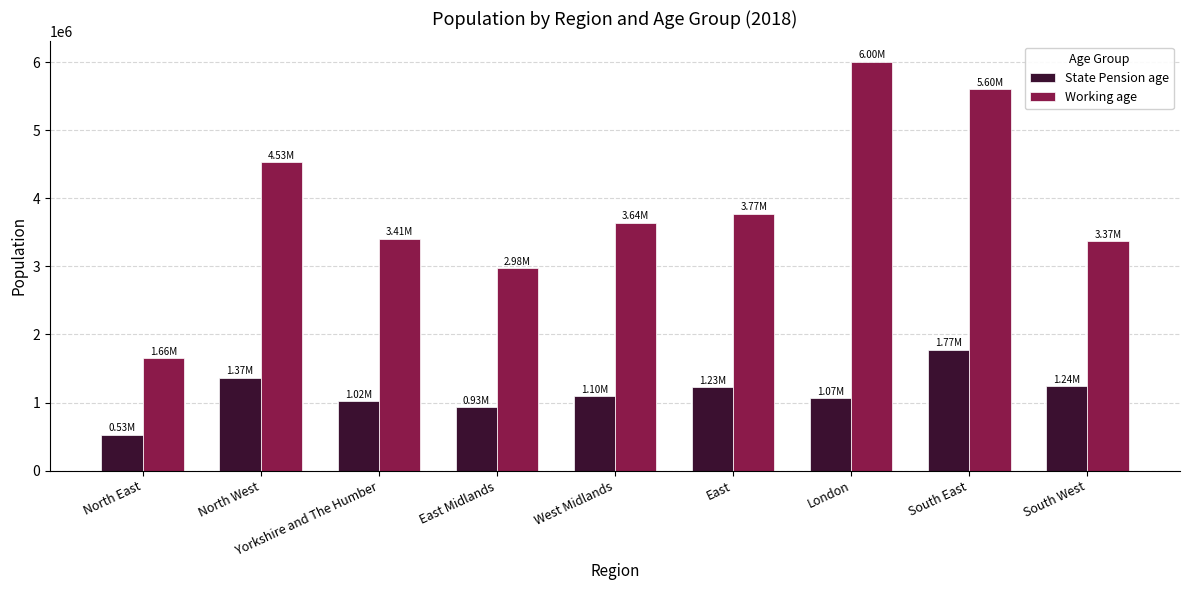

The Working age series shows 3408977.2 at Yorkshire and The Humber. True or false?

True